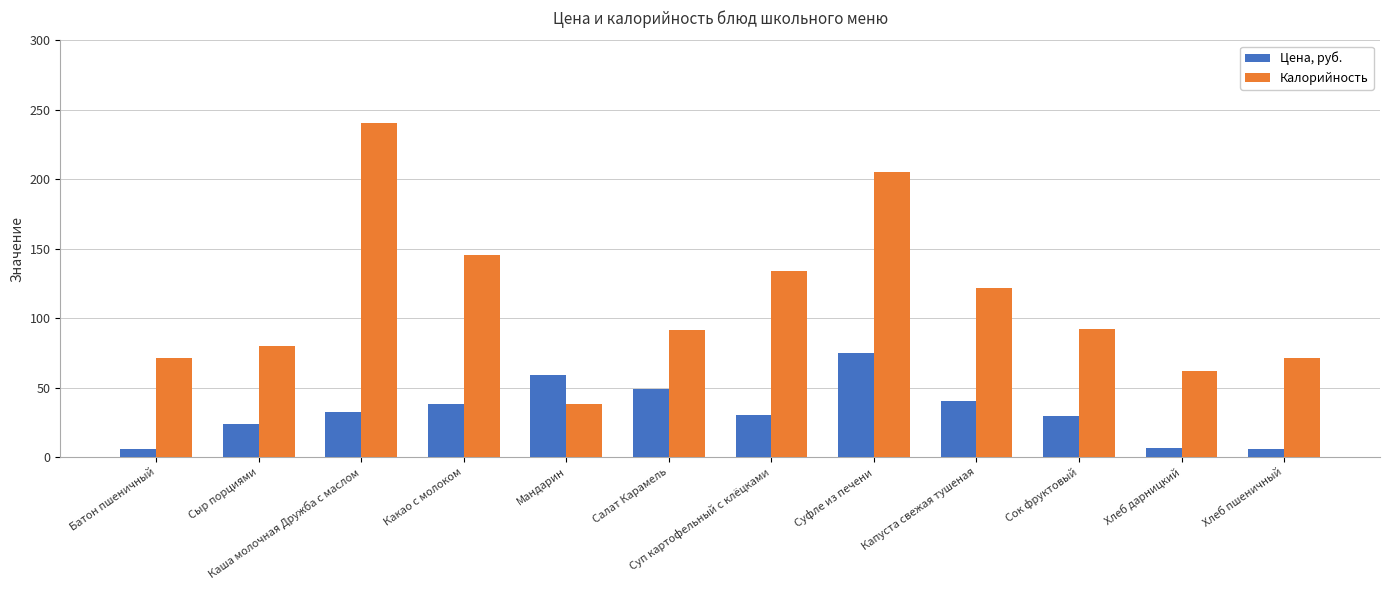

At which label does Калорийность reach its peak?

Каша молочная Дружба с маслом